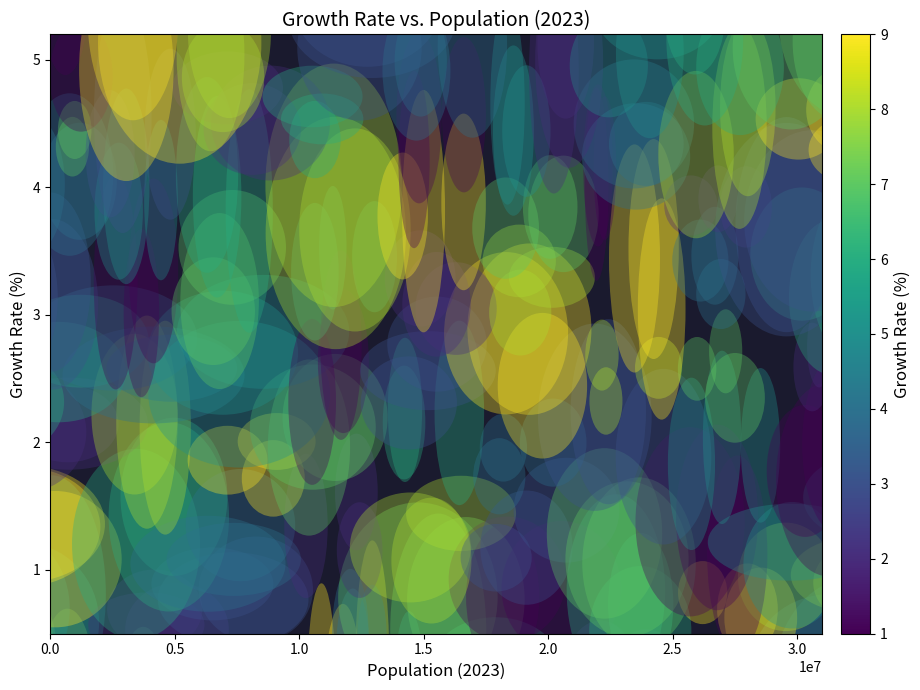

What is the smallest value displayed?

0.6